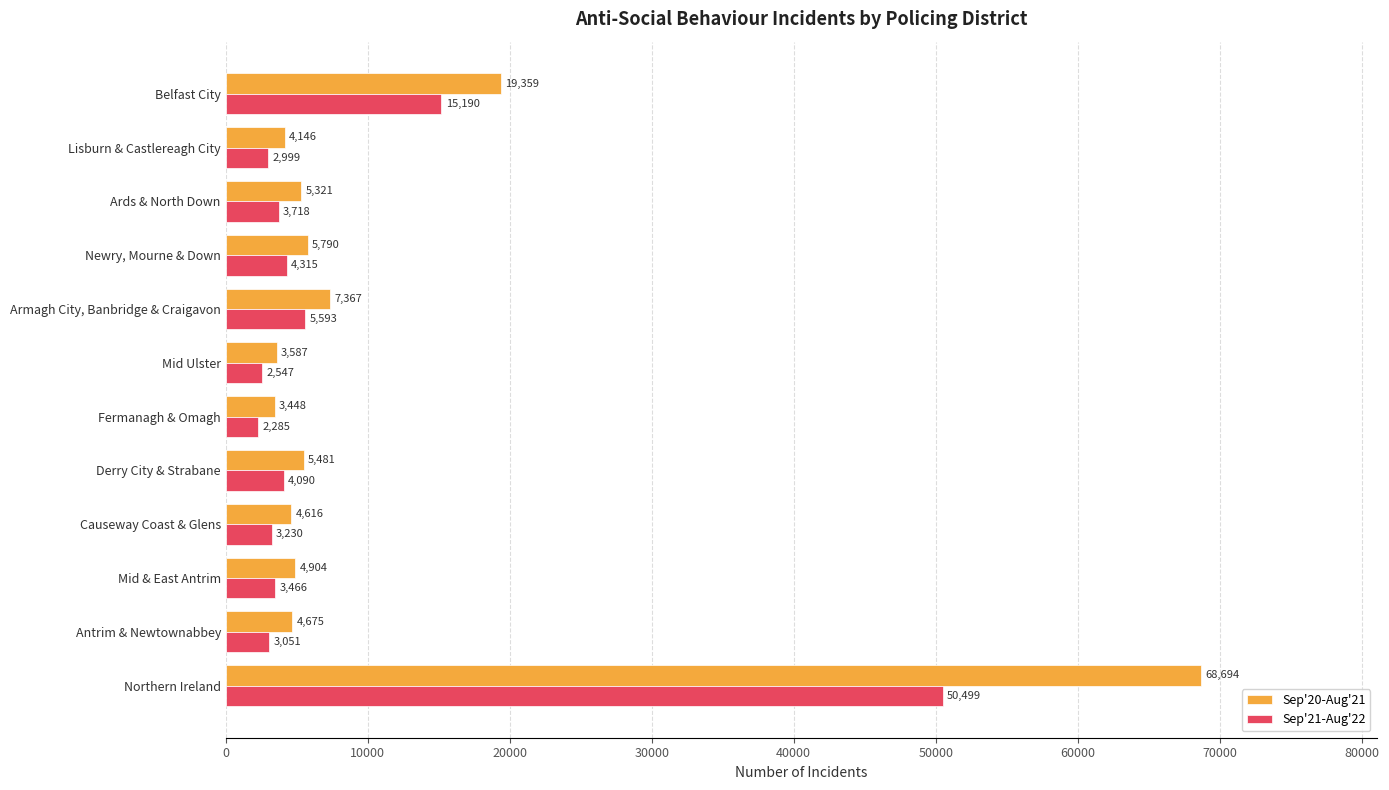

Which category has the highest value in the Sep'20-Aug'21 series?

Northern Ireland